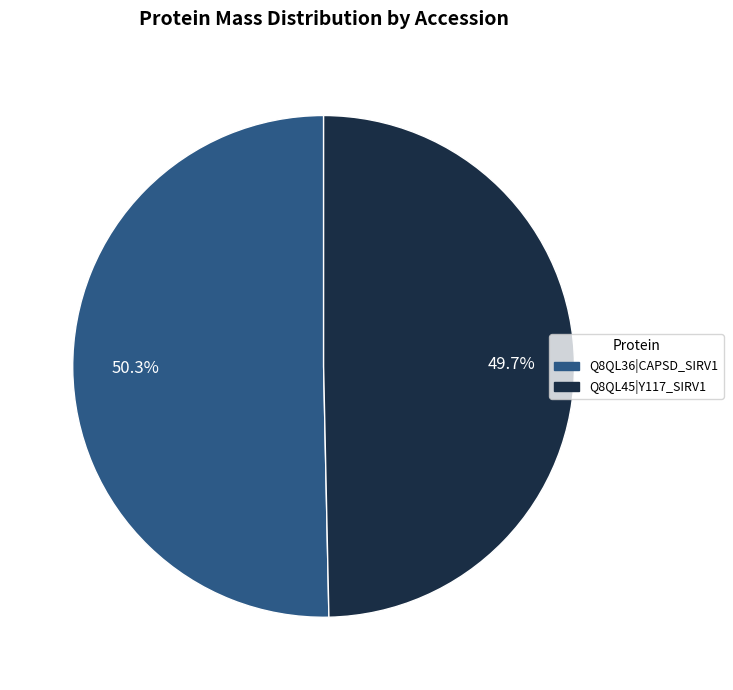

Which has a higher value, Q8QL45|Y117_SIRV1 or Q8QL36|CAPSD_SIRV1?

Q8QL36|CAPSD_SIRV1